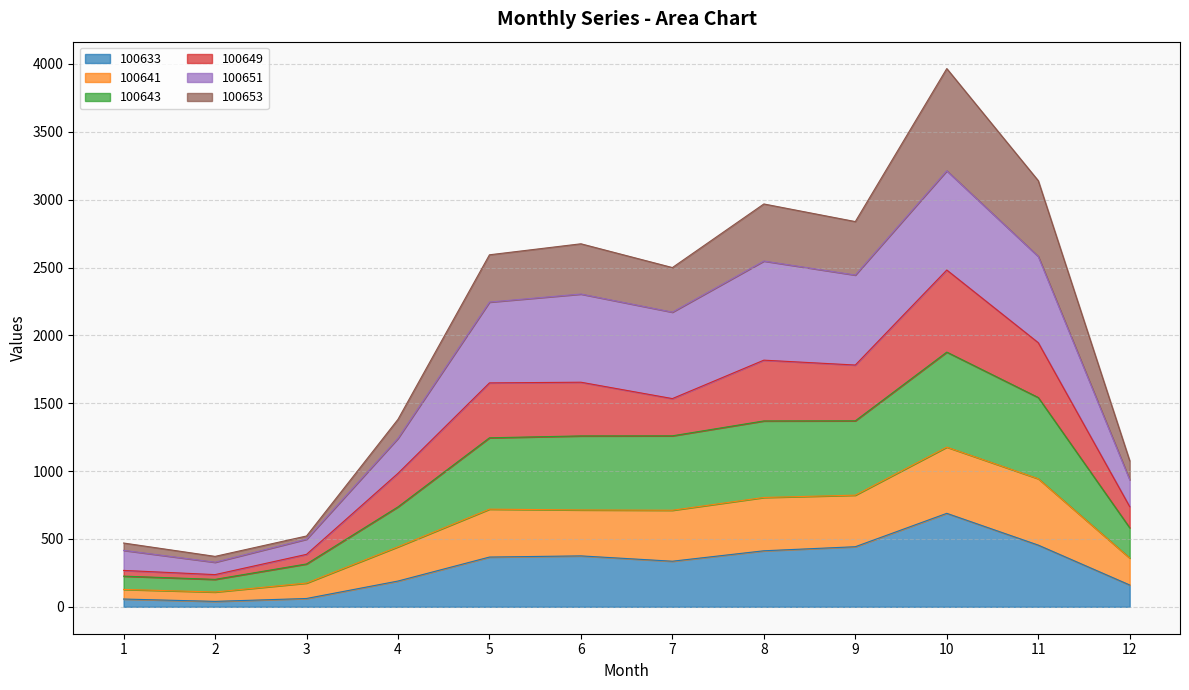

True or false: 100633 has more than 0 points higher than both neighbors.

True